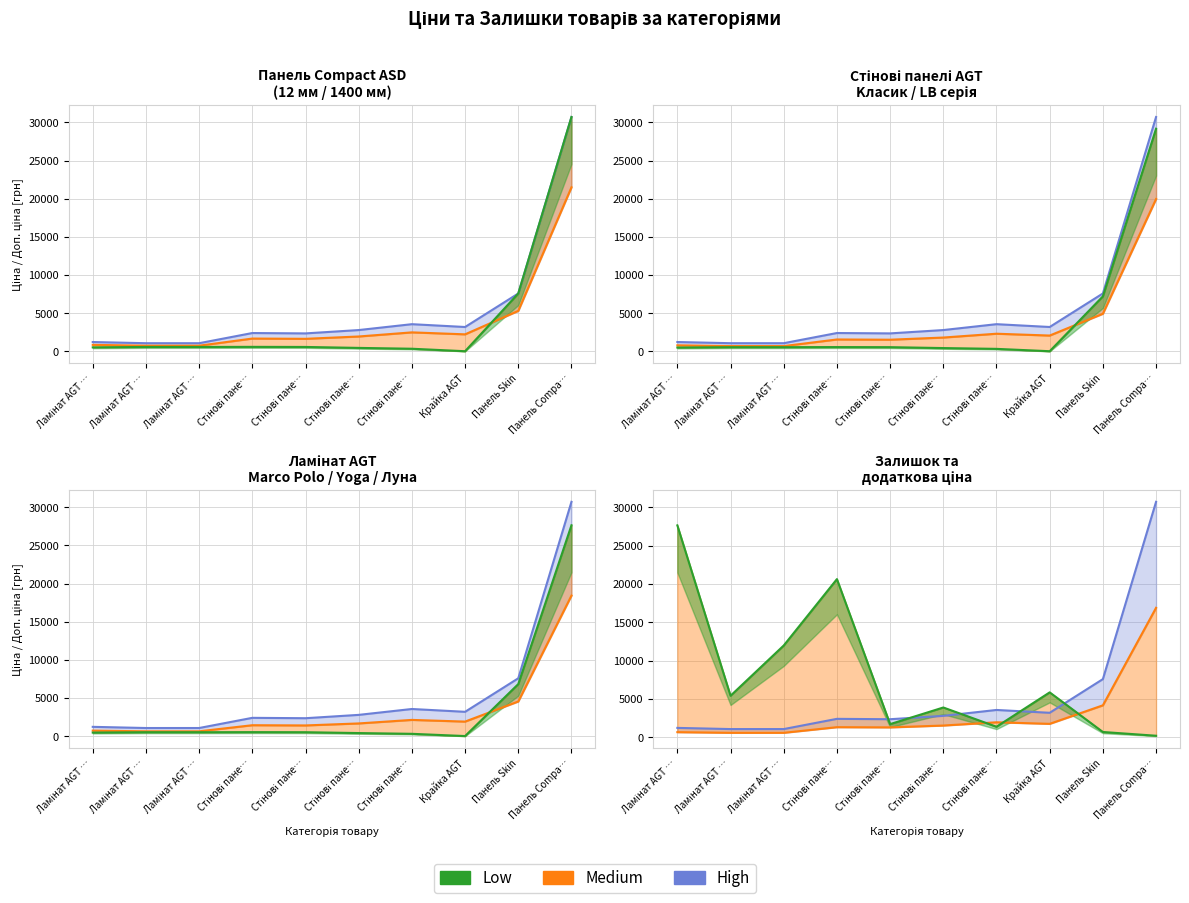

True or false: High has more than 2 points higher than both neighbors.

False